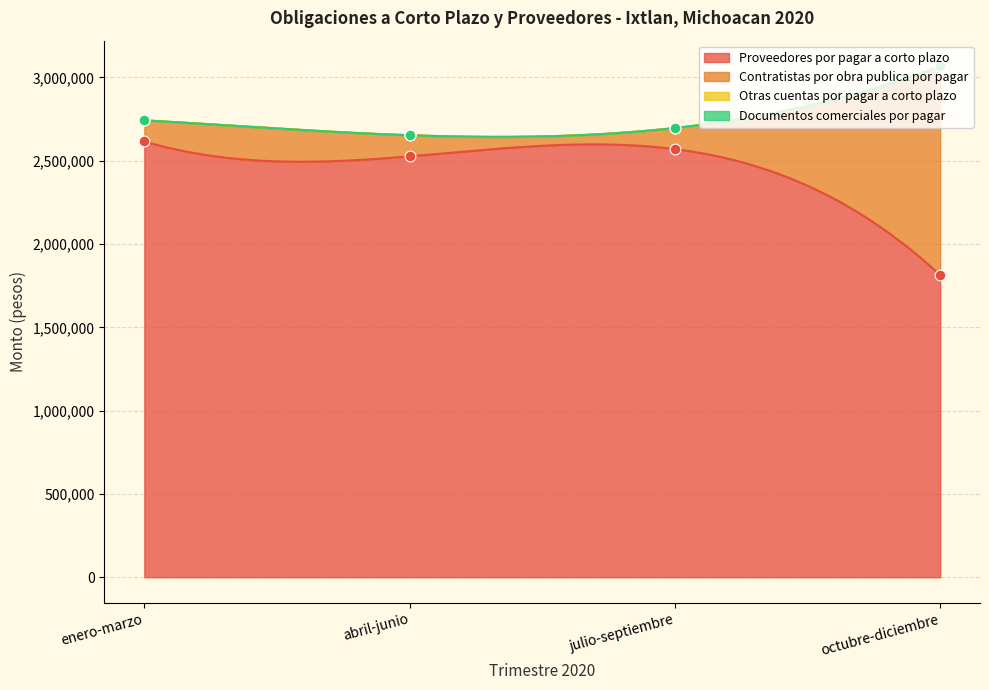

At how many categories does at least one series exceed 2234884?

4